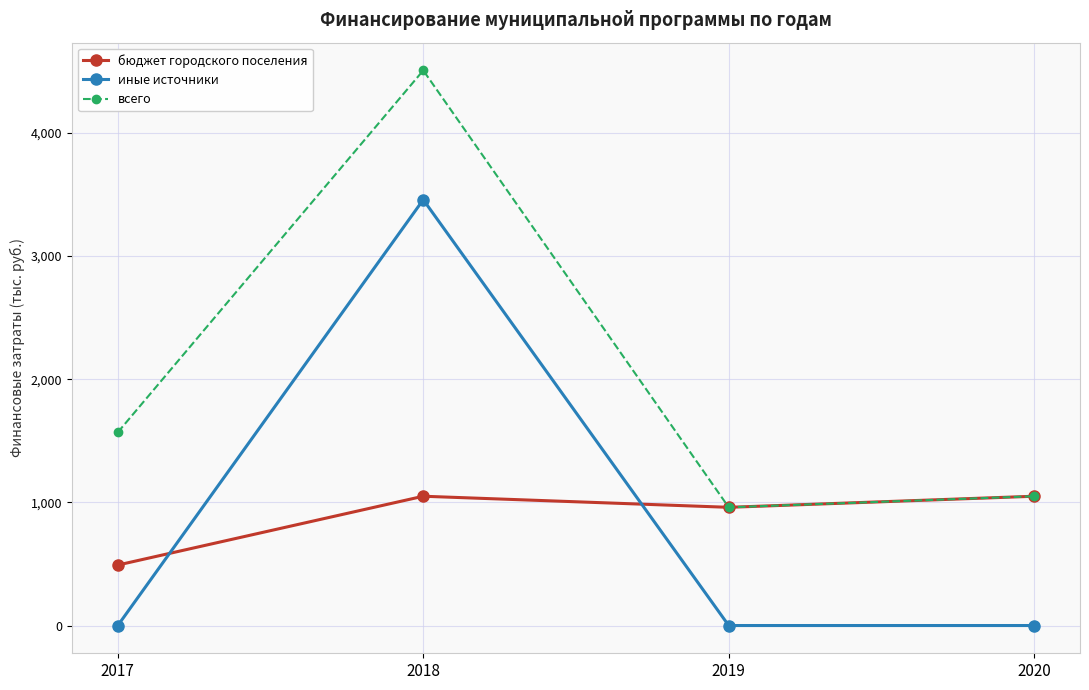

The value of всего at 2019 is 663.1. True or false?

False